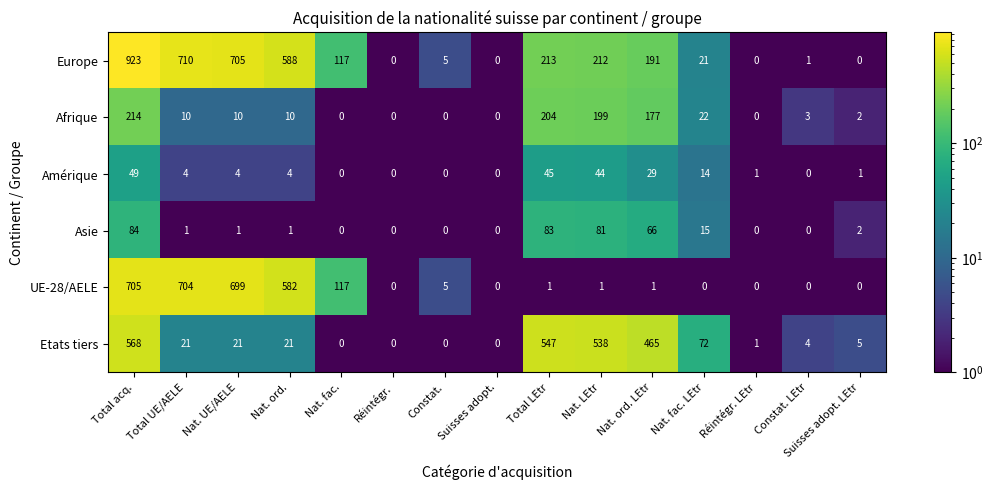

How many data points does each series have?

15